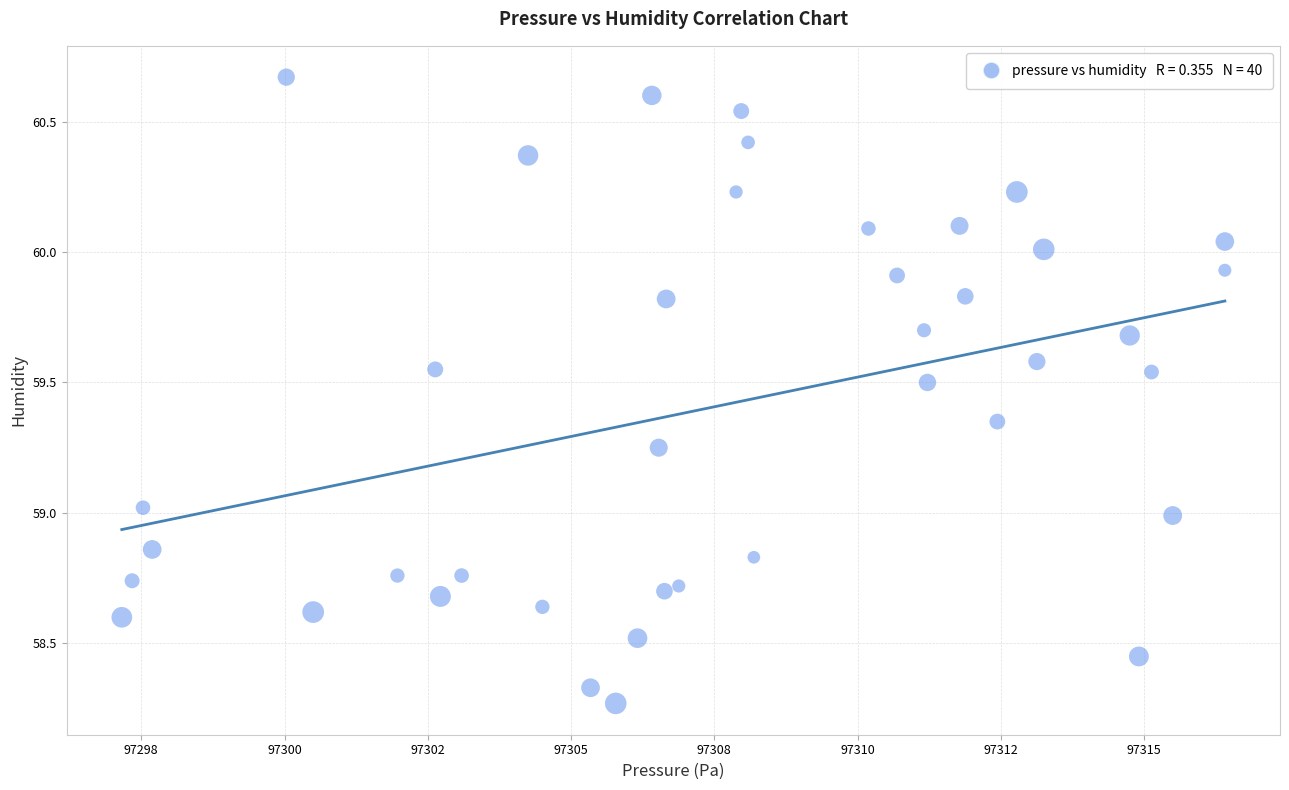

What is the range of X values (max minus min)?

19.2